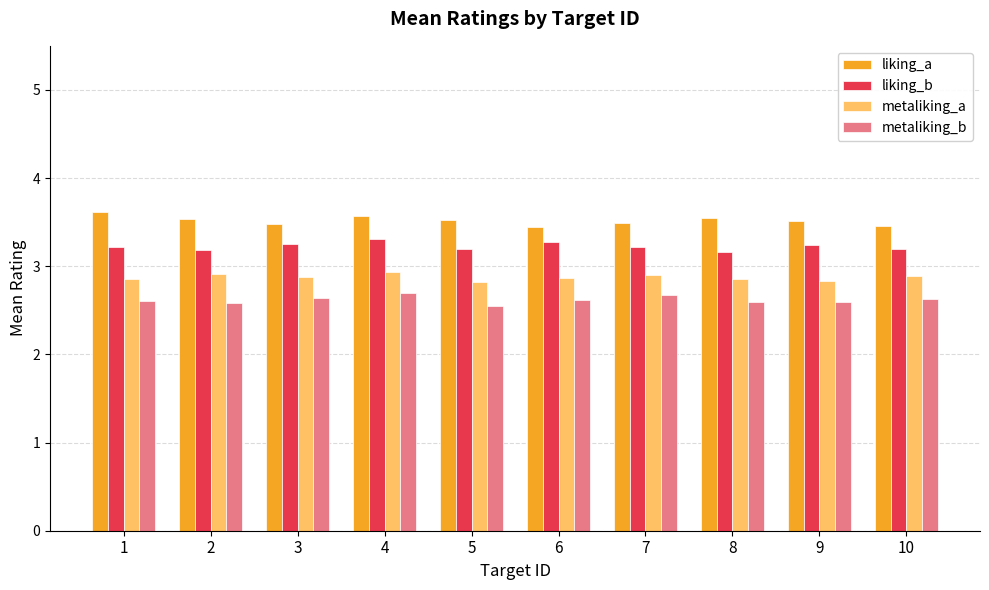

List the series in order of their overall mean, highest first.

liking_a, liking_b, metaliking_a, metaliking_b